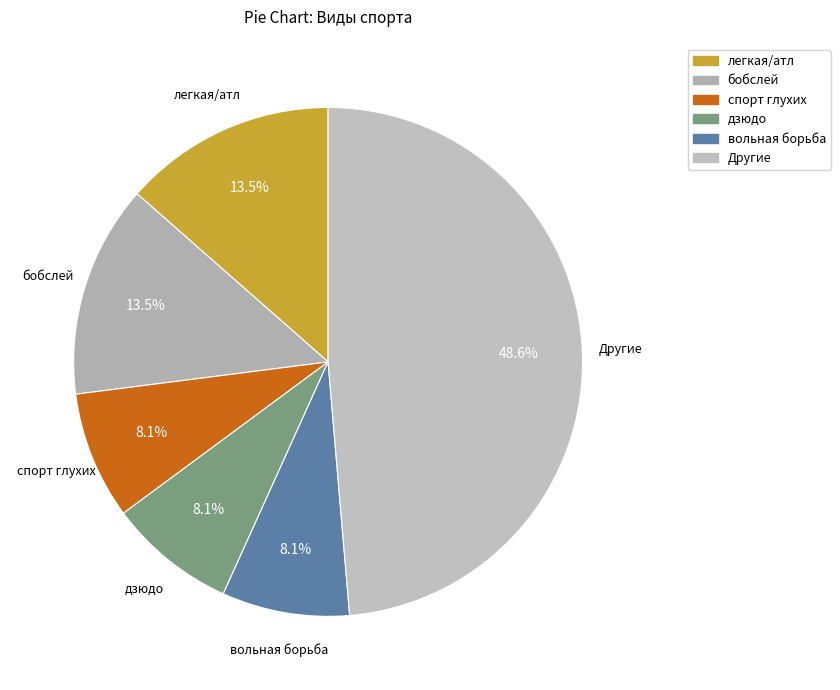

How many slices are in this pie chart?

6